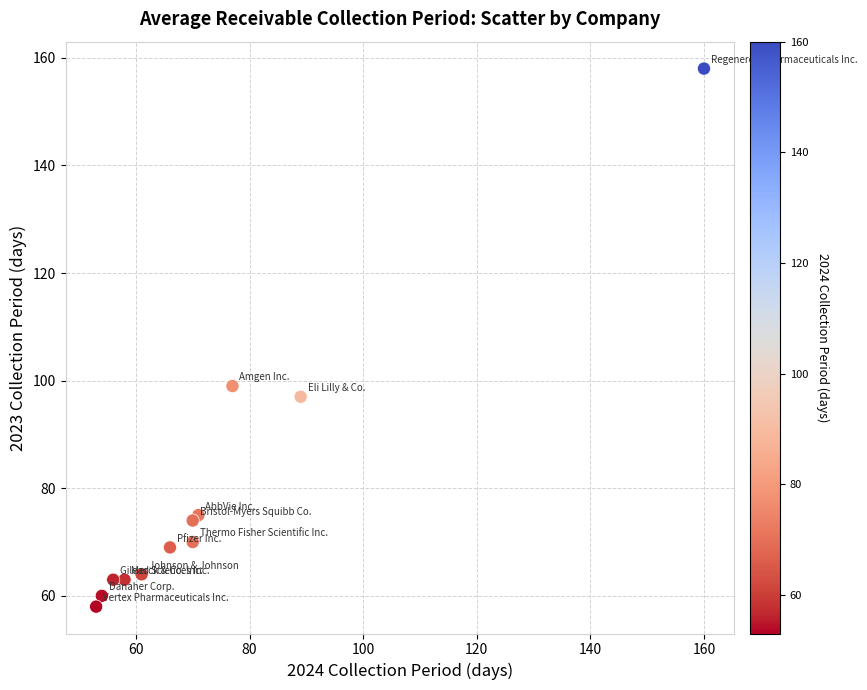

What Y value in the scatter plot is closest to 108?

99